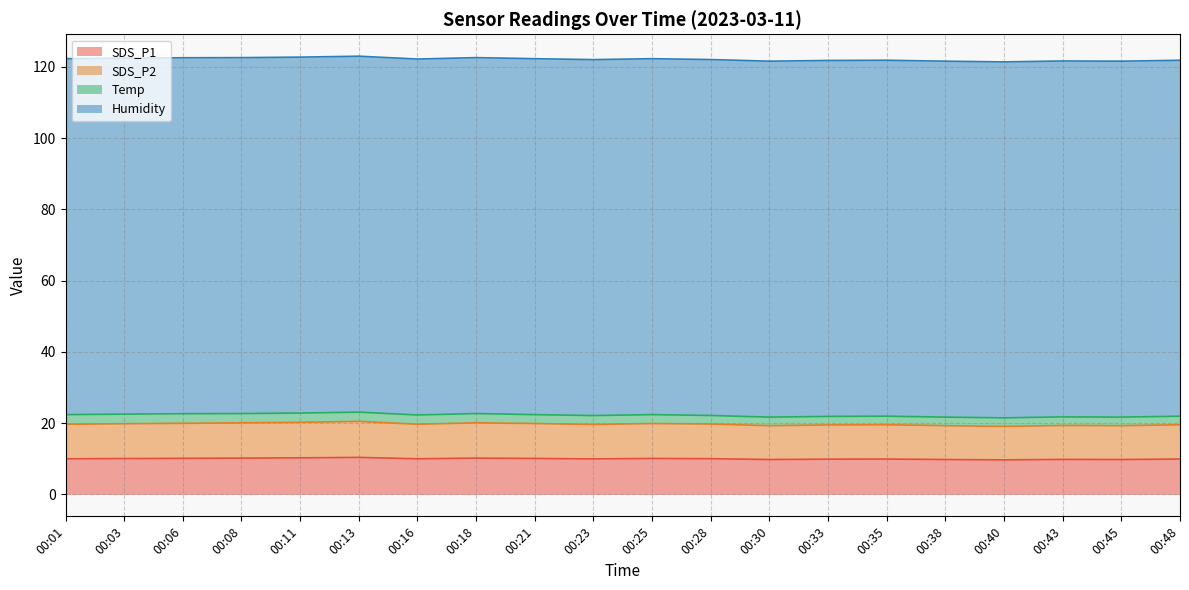

Read the SDS_P1 value at 00:48.

9.9